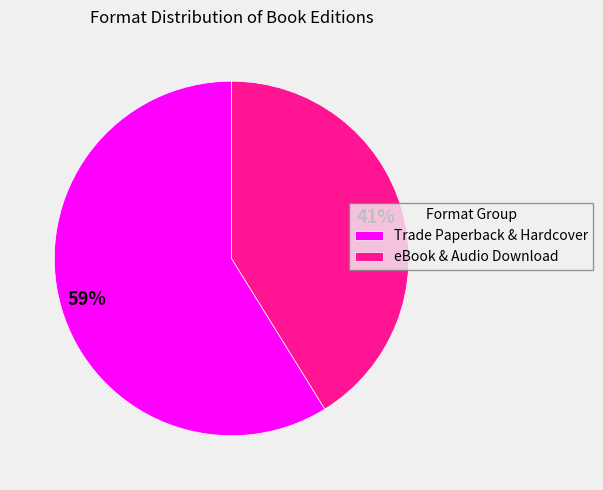

To the nearest percent, what is the difference between the largest and smallest slice percentages?

18%